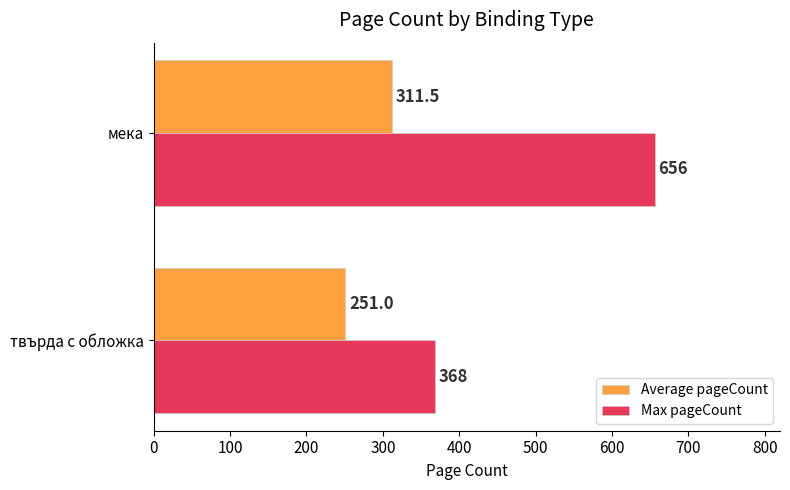

How many data points in Max pageCount are less than 656?

1